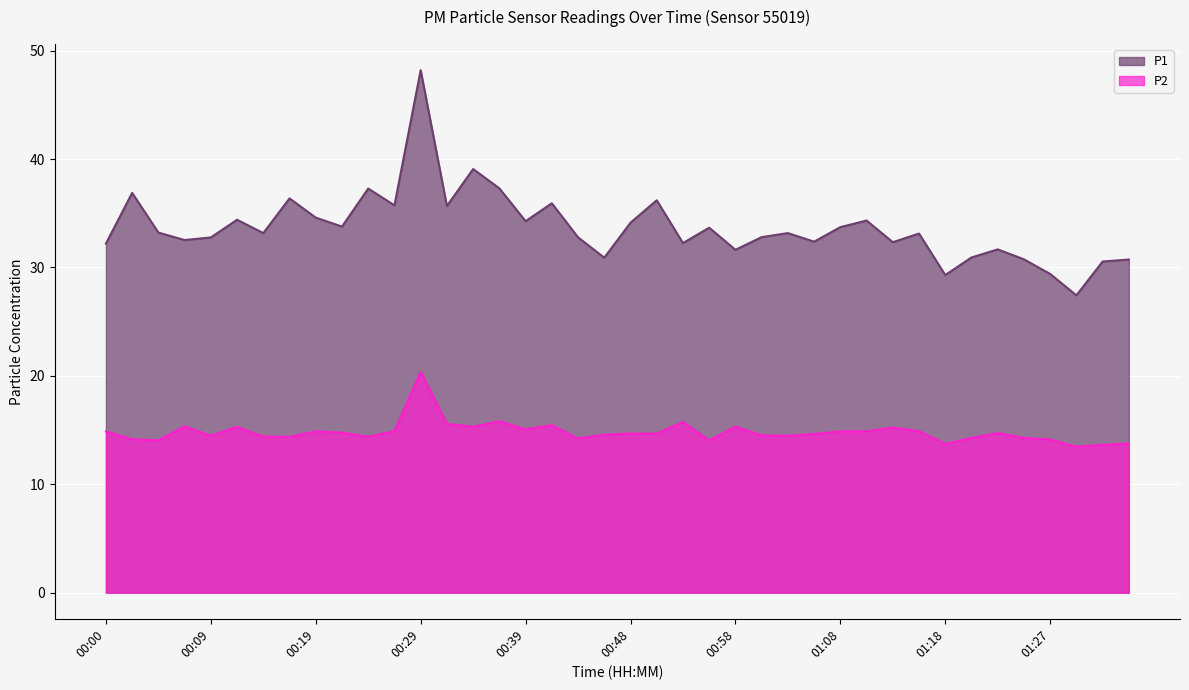

How many values in the P2 series exceed 14?

36